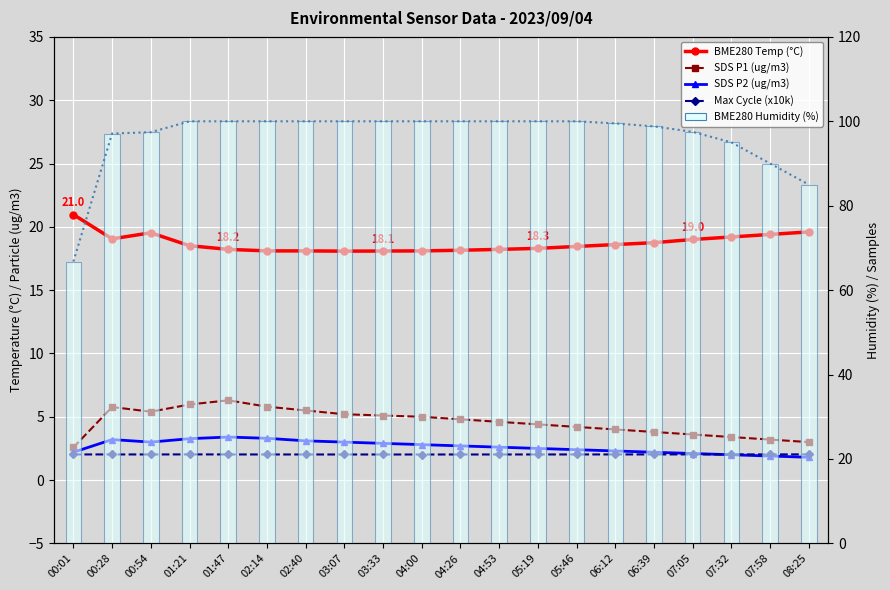

Which category has the lowest value in the Max Cycle (x10k) series?

04:00